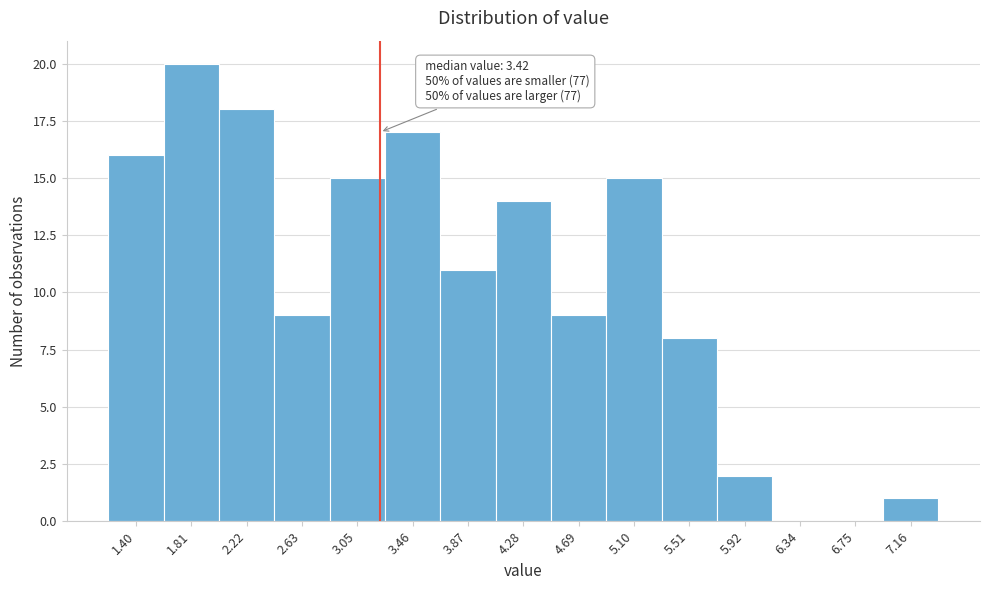

Reading right to left, transcribe all the data shown in this chart.

7.16=1	6.75=0	6.34=0	5.92=2	5.51=8	5.10=15	4.69=9	4.28=14	3.87=11	3.46=17	3.05=15	2.63=9	2.22=18	1.81=20	1.40=16